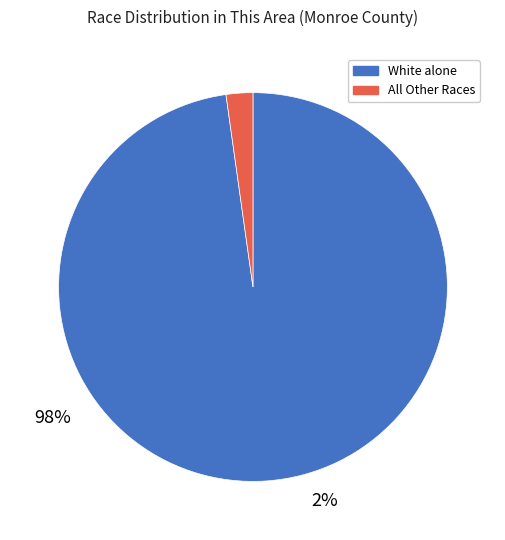

Does any single category account for the majority?

Yes